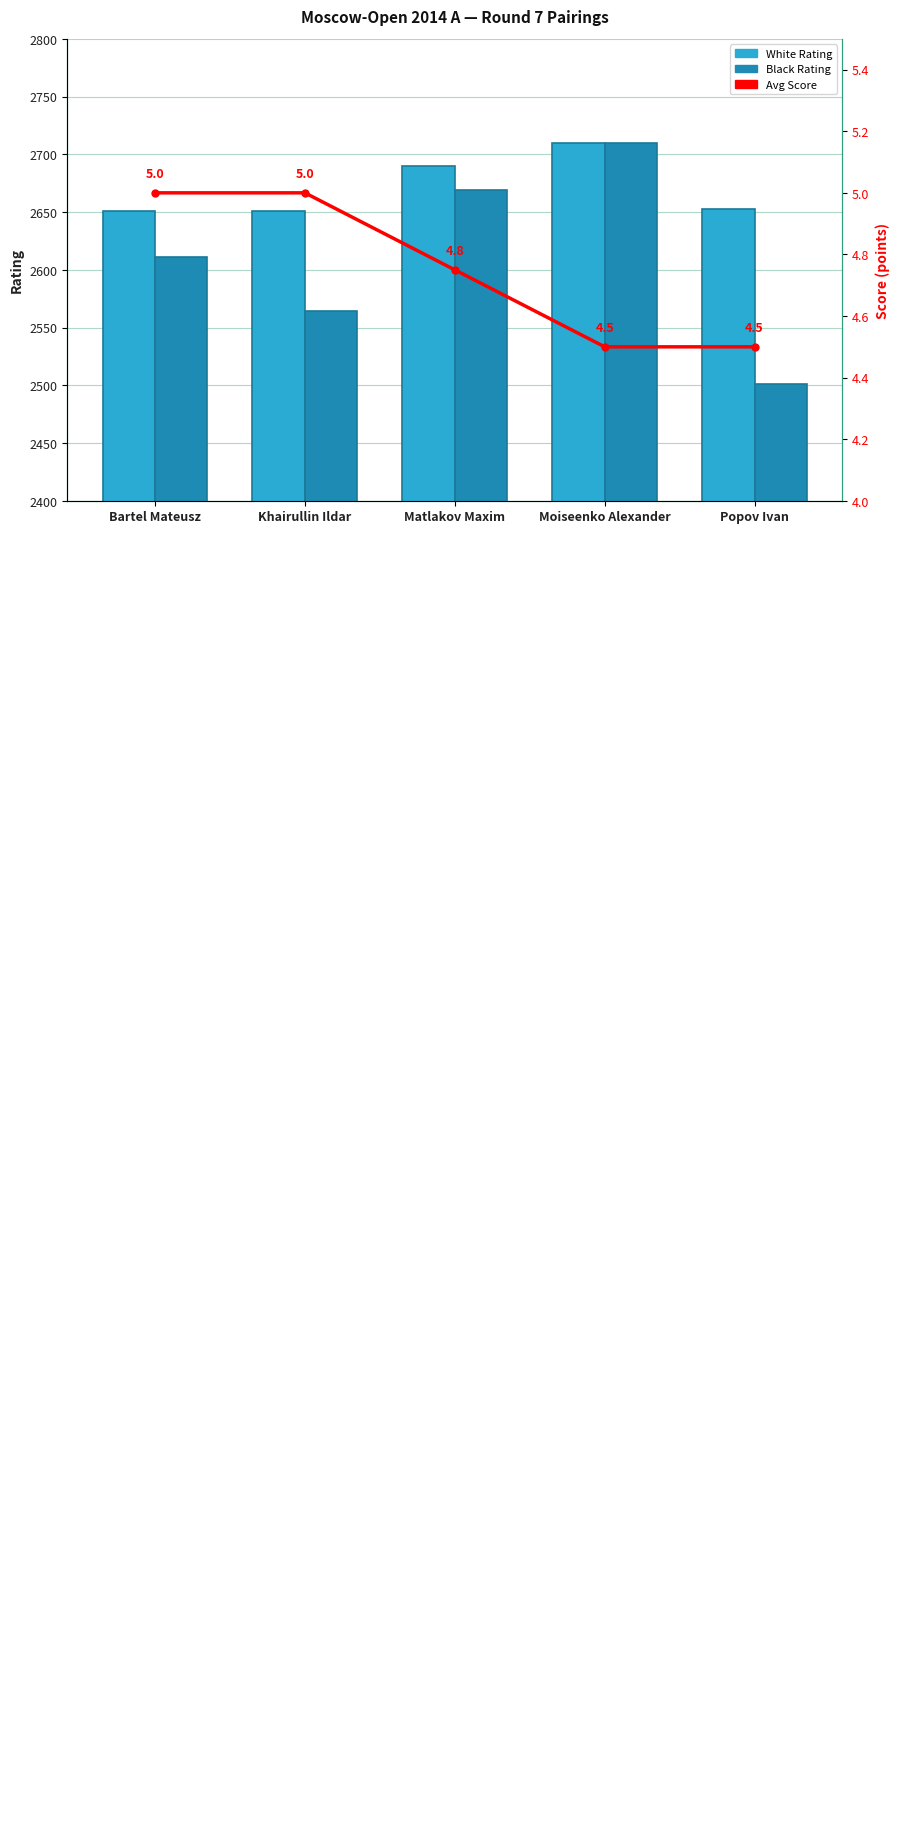

What is the label of the 3rd bar from the right?

Matlakov Maxim